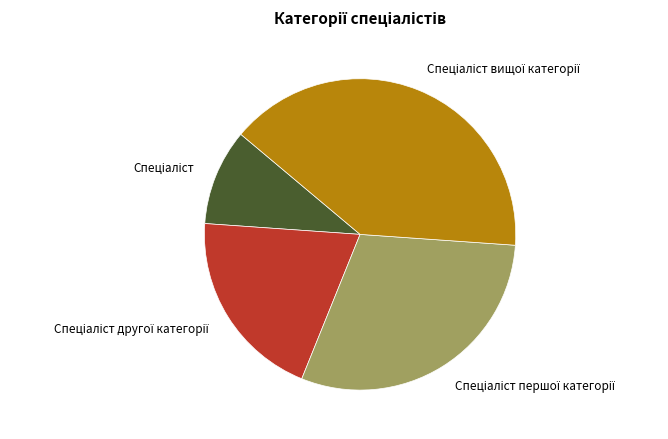

Is there a majority slice in this chart?

No